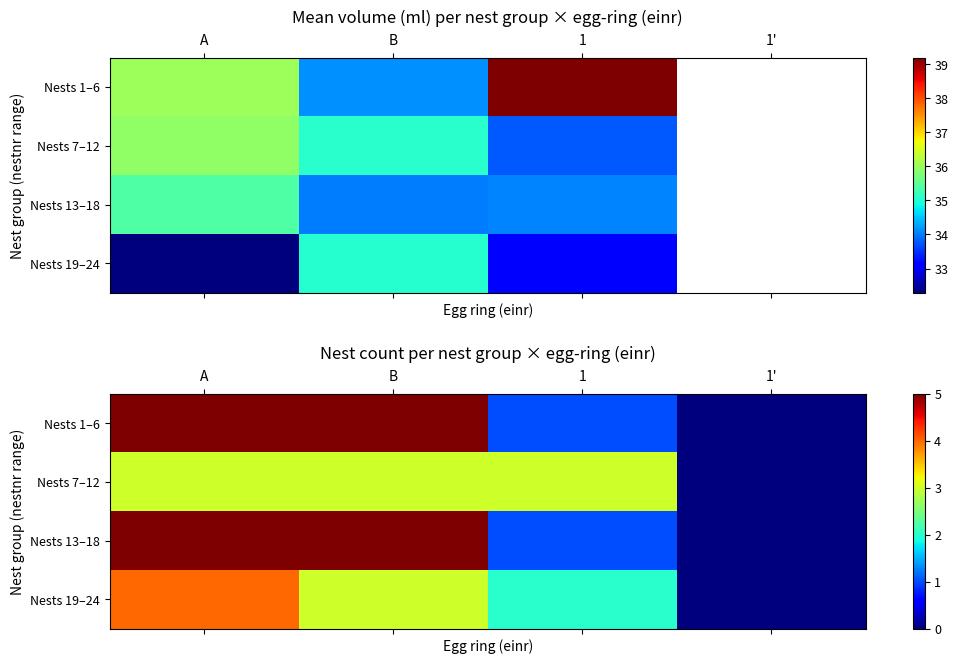

How many values in the Nests 13–18 series are below 5?

2